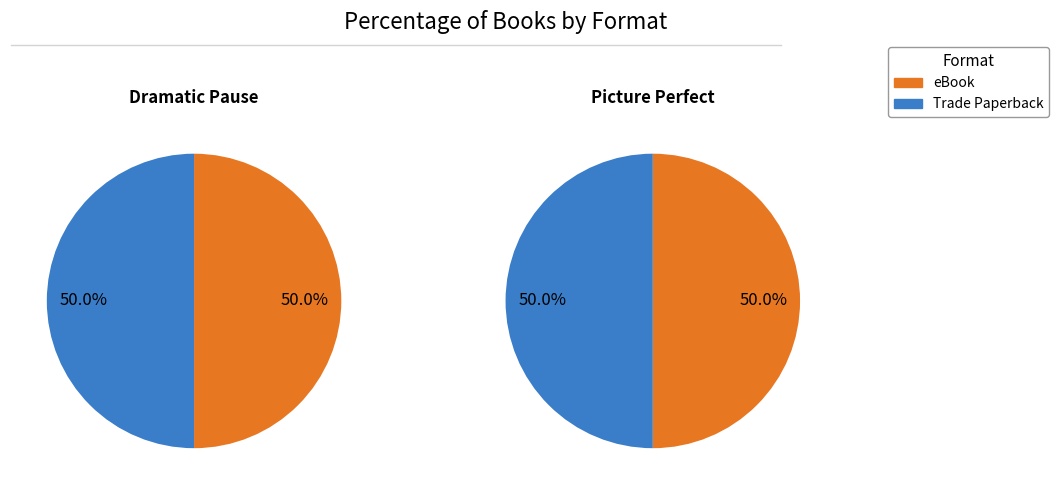

The Dramatic Pause slice represents 42% of the pie. True or false?

False